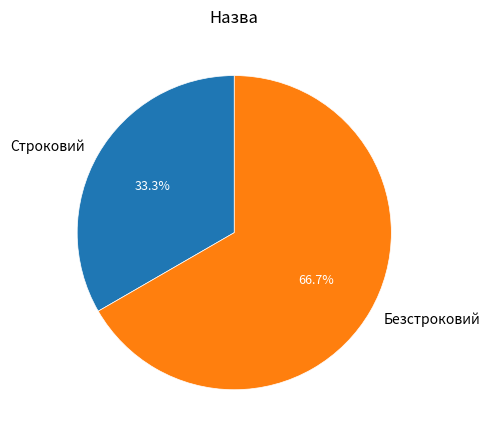

Which category has the biggest portion of the pie?

Безстроковий